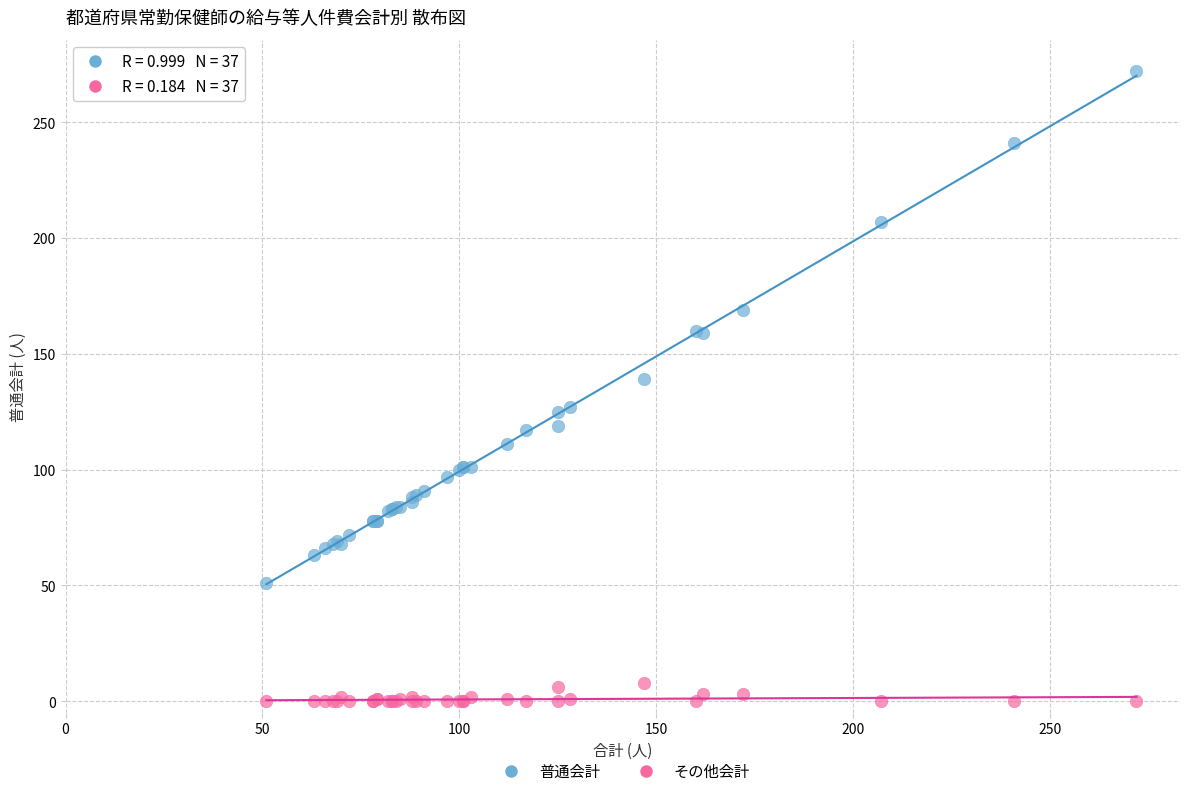

Across all series, what Y value is closest to 136?

139